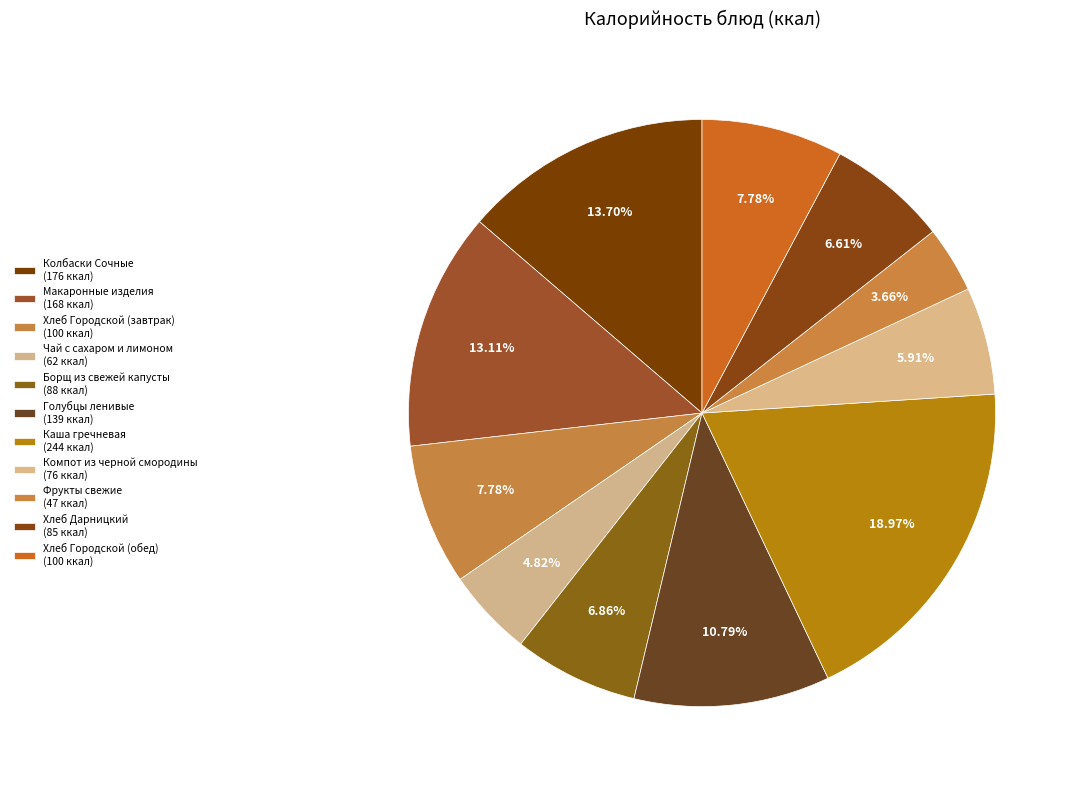

How many slices are in this pie chart?

11